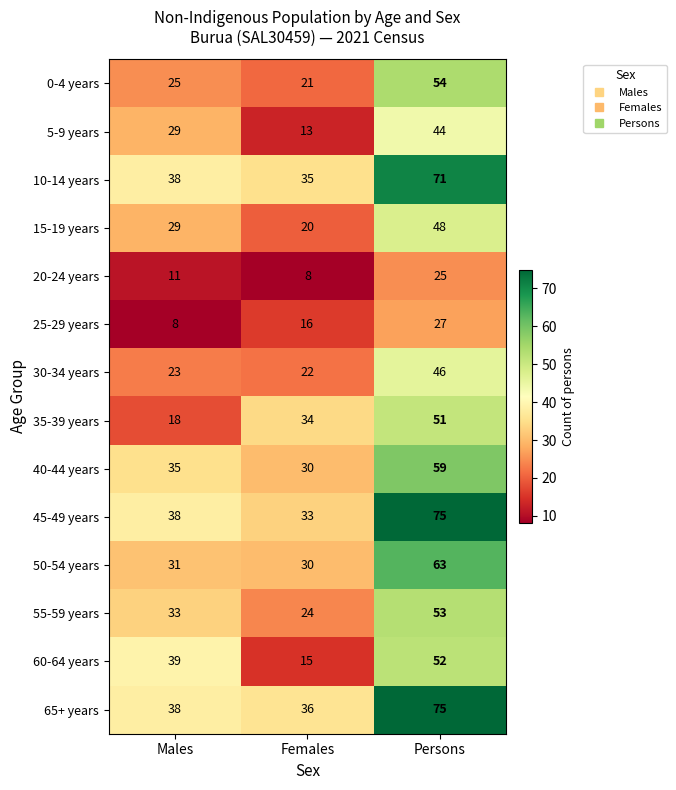

The value of 10-14 years at Males is 38. True or false?

True